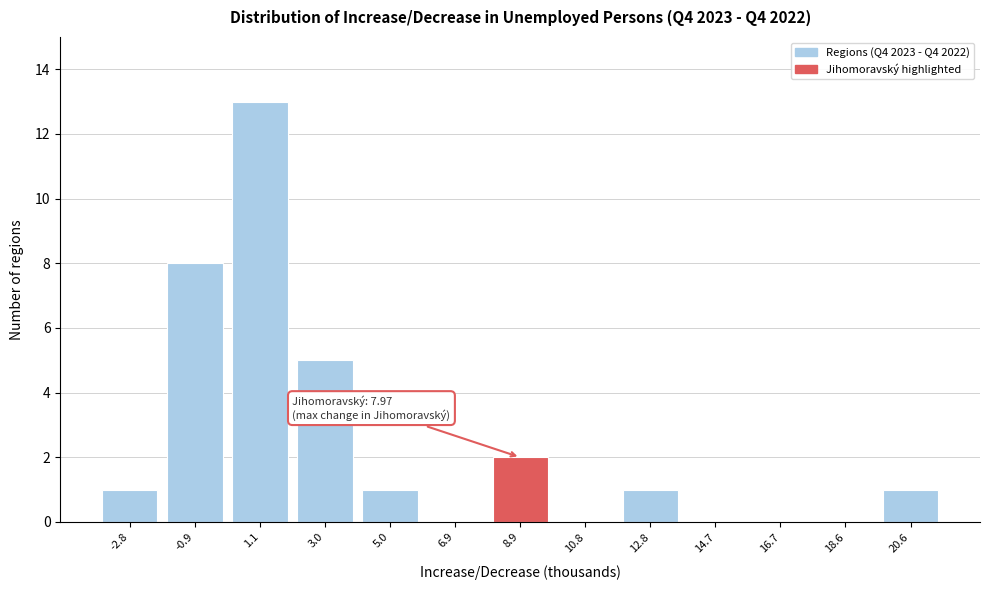

Reading left to right, extract all data points from this chart.

-2.8=1	-0.9=8	1.1=13	3.0=5	5.0=1	6.9=0	8.9=2	10.8=0	12.8=1	14.7=0	16.7=0	18.6=0	20.6=1